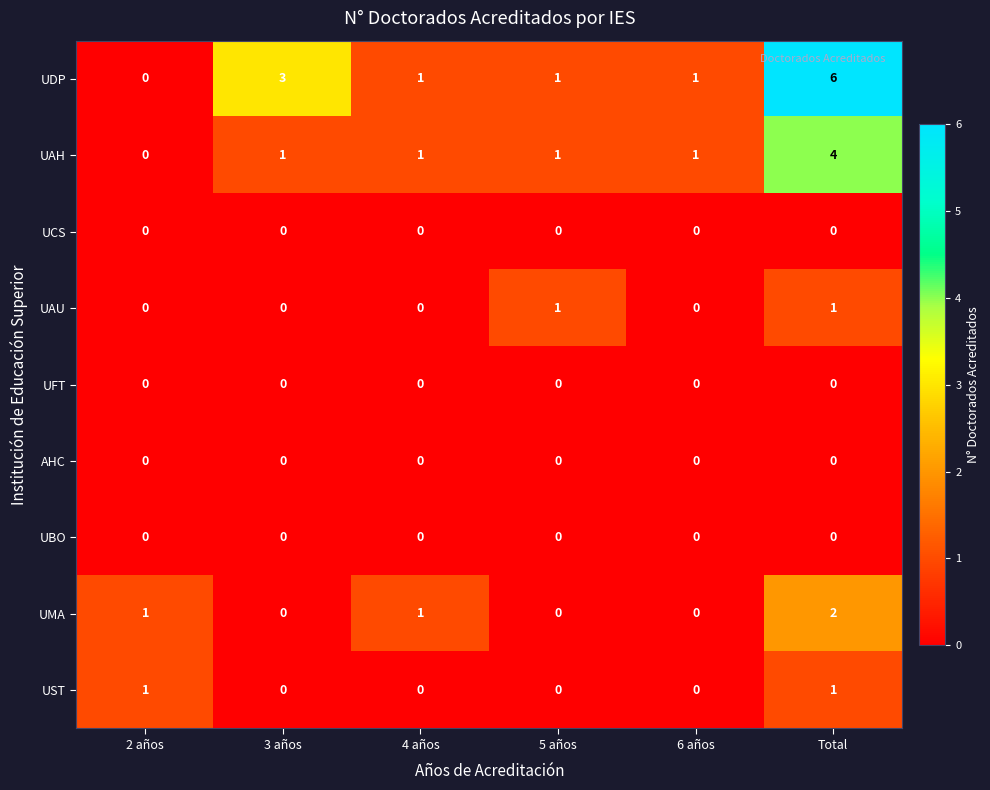

What is the difference between the highest and lowest values at 6 años?

1